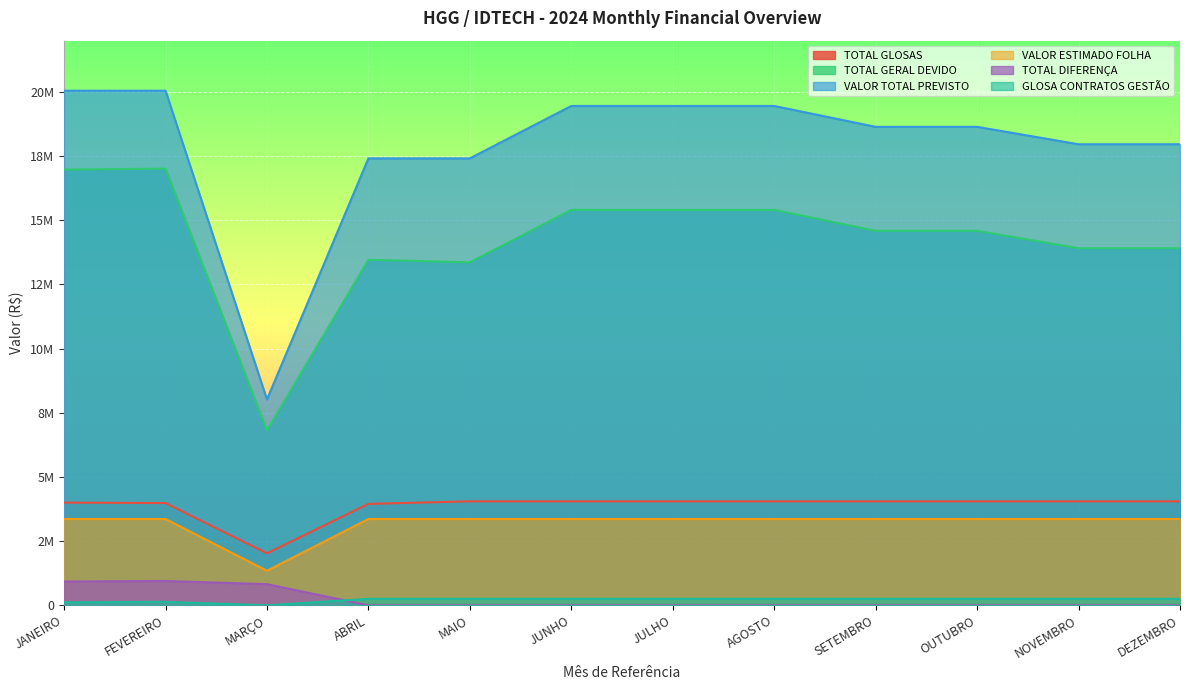

What is the maximum value for TOTAL DIFERENÇA?

946145.1